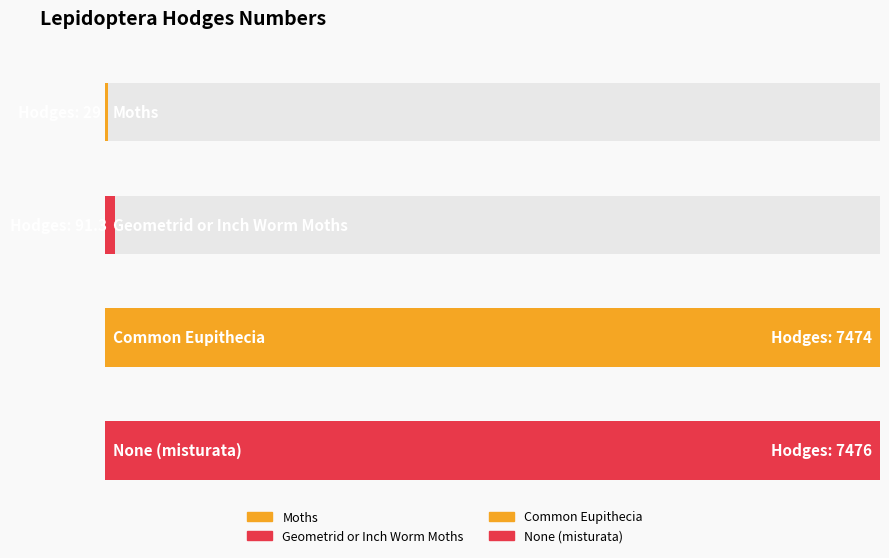

What is the ratio of the value at Geometrid or Inch Worm Moths to the value at Moths?

3.1